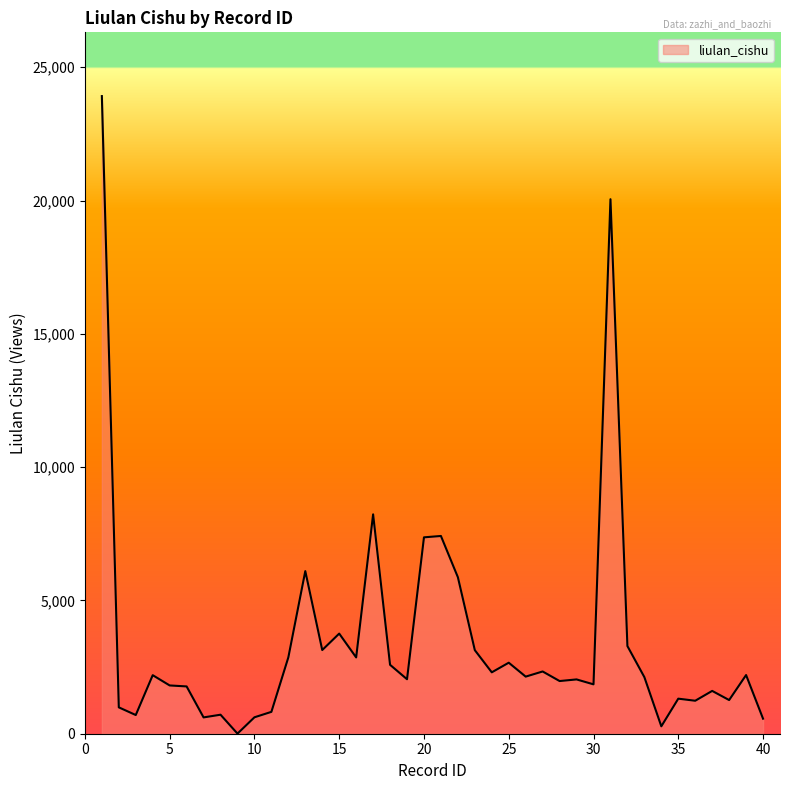

What is the difference between the maximum and minimum values?

23915